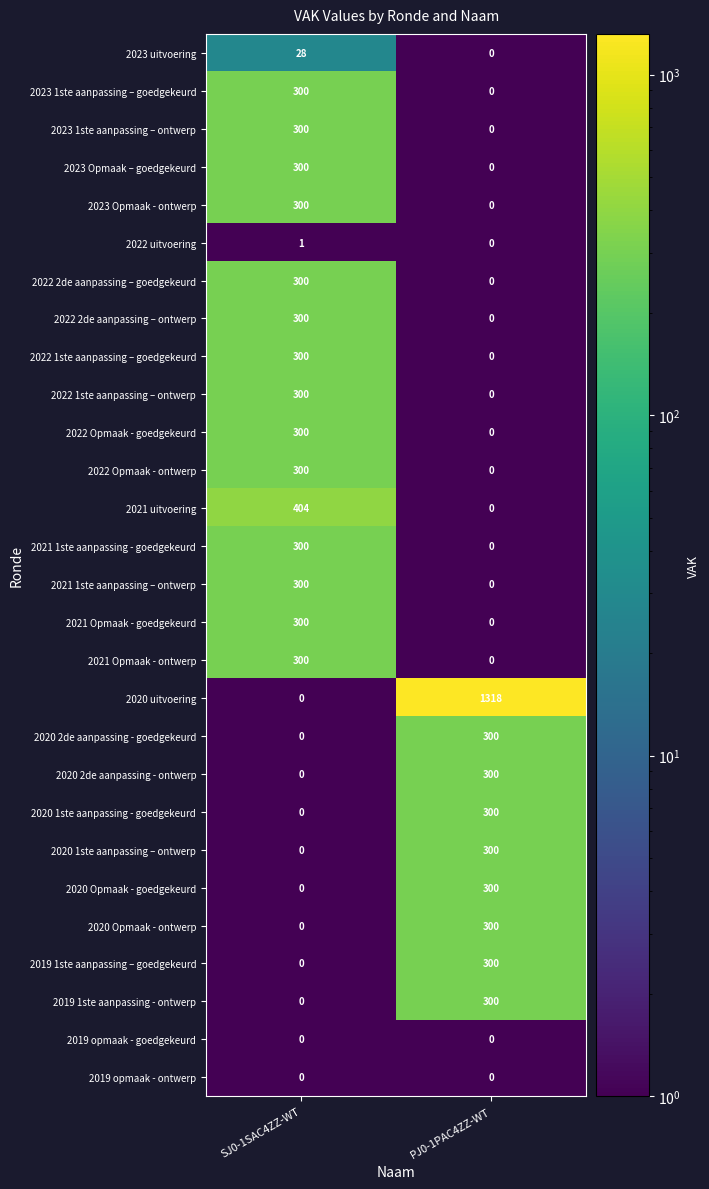

What value does the 2023 1ste aanpassing – ontwerp series have at SJ0-1SAC4ZZ-WT, to the nearest 5?

300